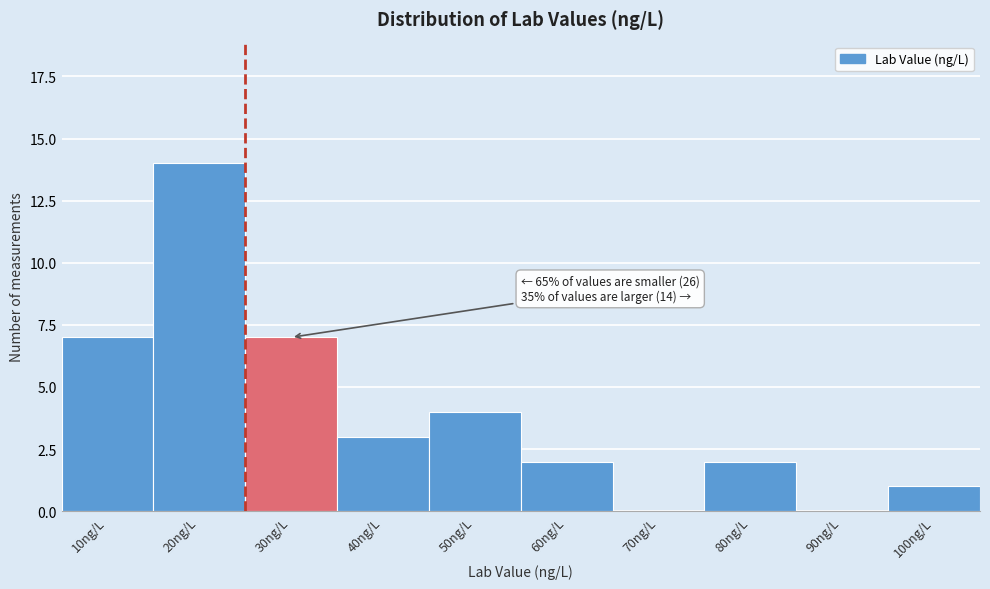

Reading left to right, extract all data points from this chart.

10ng/L=7	20ng/L=14	30ng/L=7	40ng/L=3	50ng/L=4	60ng/L=2	70ng/L=0	80ng/L=2	90ng/L=0	100ng/L=1